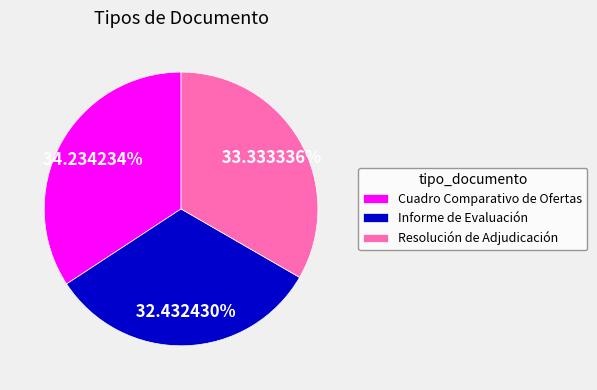

To the nearest percent, what portion does Informe de Evaluación represent?

32%